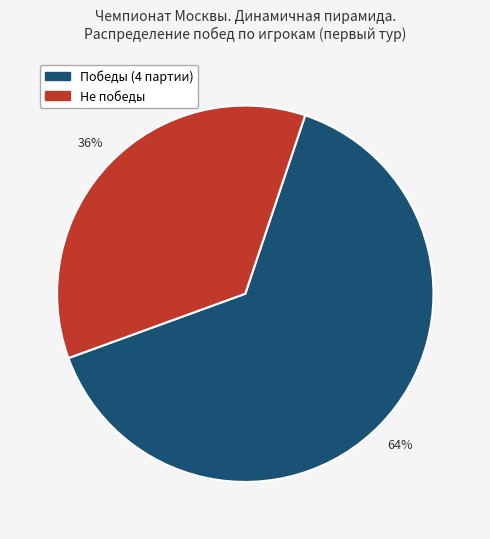

Does any single category account for the majority?

Yes